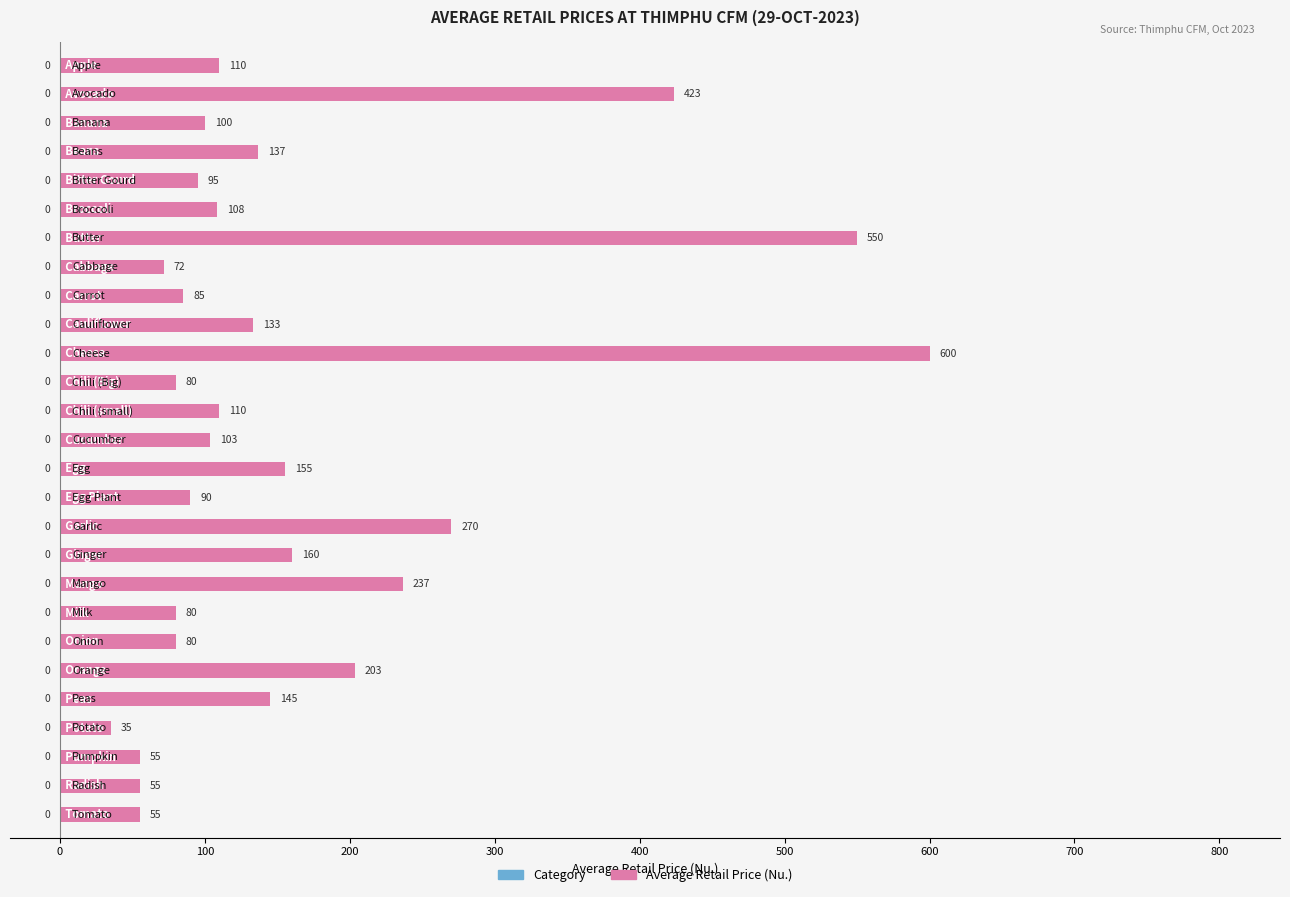

What is the difference between the maximum and second lowest values?

545.0